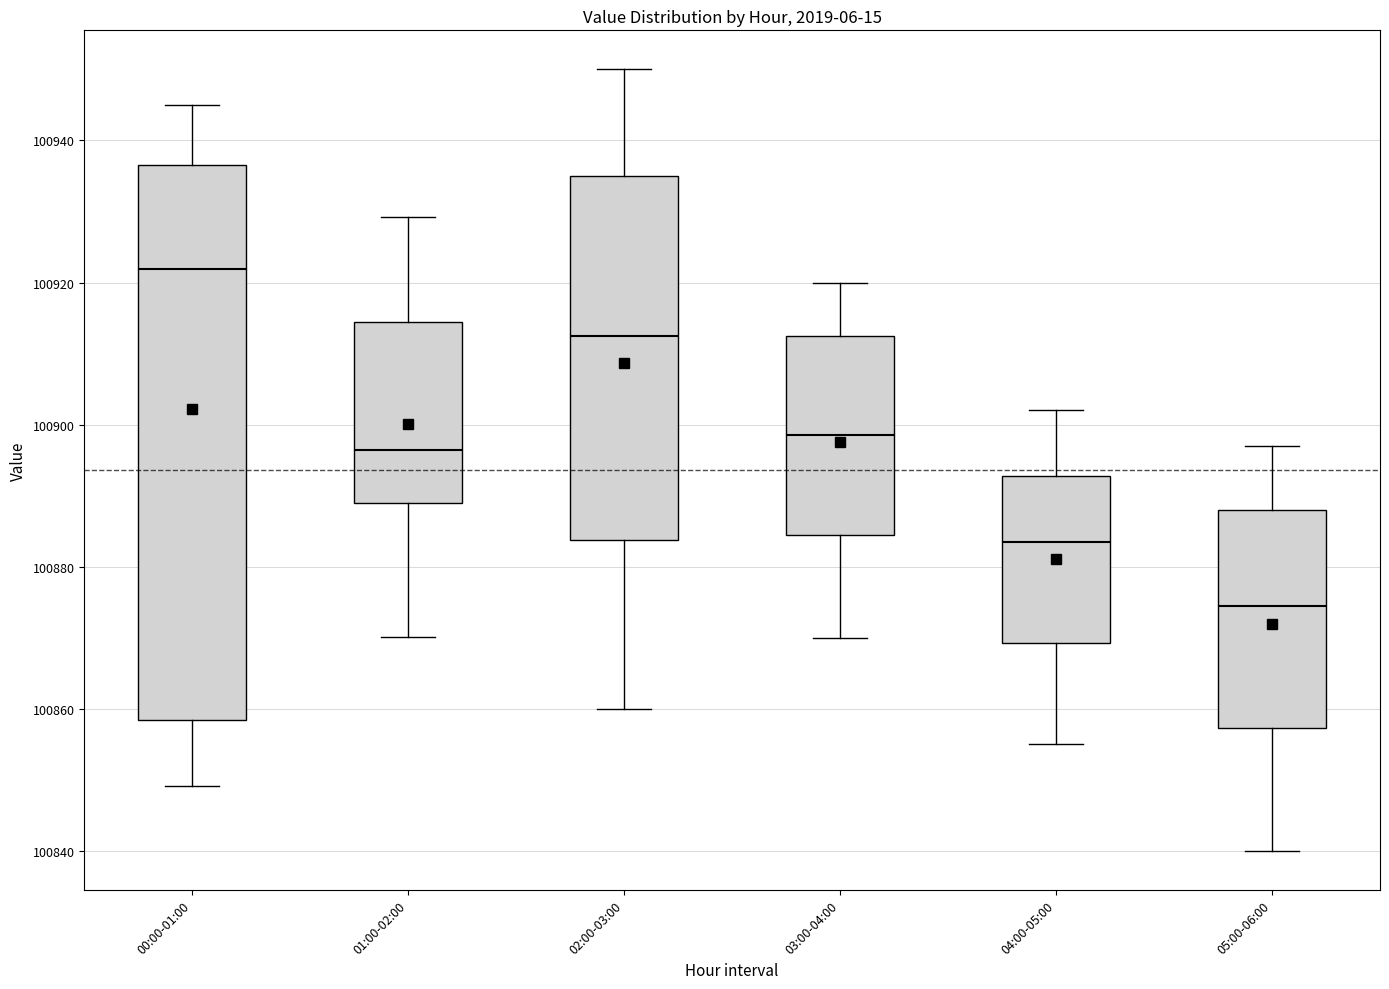

Reading left to right, transcribe this box plot: for each box, give where its median line is, the range the box spans, and where its two whiskers end, as read against the y-axis. The values are not printed on the chart, so give them approximately, as read against the axis.

00:00-01:00: median 100922, box 100858 to 100936, whiskers 100850 to 100944
01:00-02:00: median 100896, box 100888 to 100914, whiskers 100870 to 100930
02:00-03:00: median 100912, box 100884 to 100936, whiskers 100860 to 100950
03:00-04:00: median 100898, box 100884 to 100912, whiskers 100870 to 100920
04:00-05:00: median 100884, box 100870 to 100892, whiskers 100856 to 100902
05:00-06:00: median 100874, box 100858 to 100888, whiskers 100840 to 100898